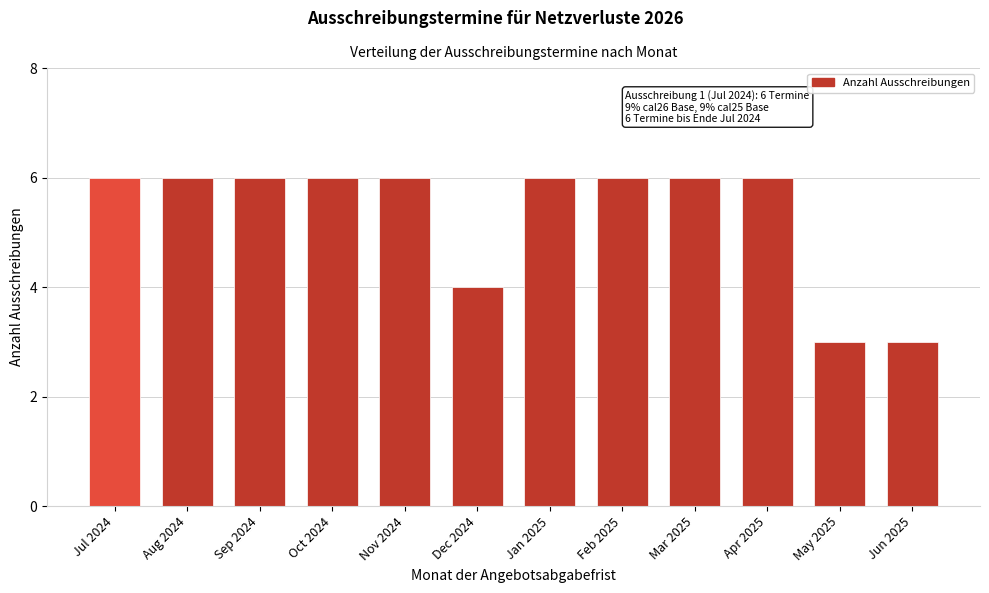

Reading right to left, what are all the values shown in this chart?

Jun 2025=3	May 2025=3	Apr 2025=6	Mar 2025=6	Feb 2025=6	Jan 2025=6	Dec 2024=4	Nov 2024=6	Oct 2024=6	Sep 2024=6	Aug 2024=6	Jul 2024=6